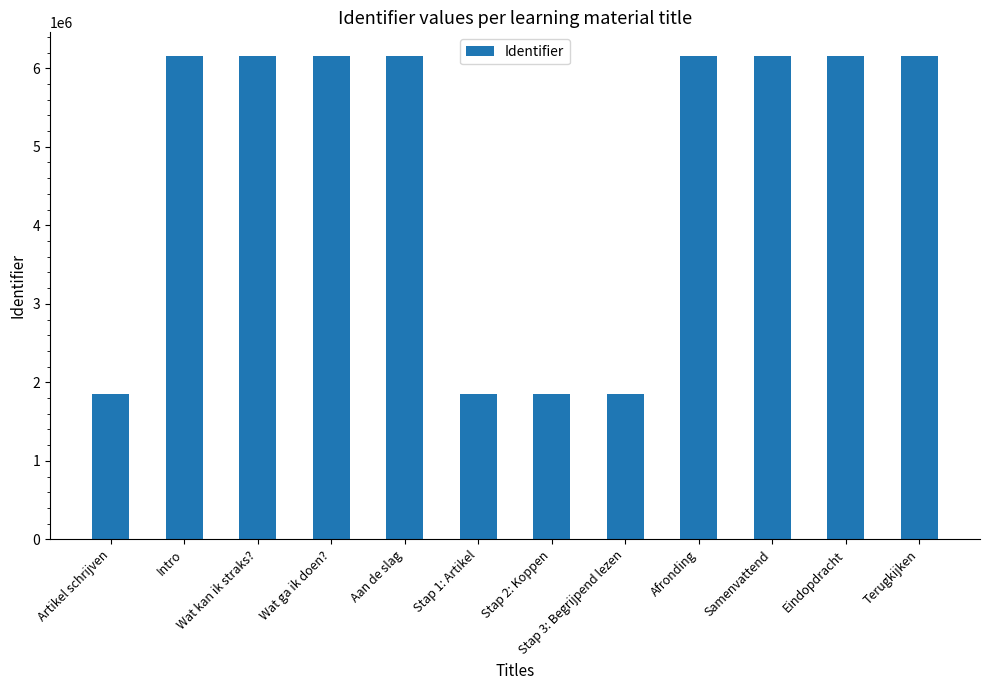

What is the sum of the values at Stap 3: Begrijpend lezen and Terugkijken?

7999946